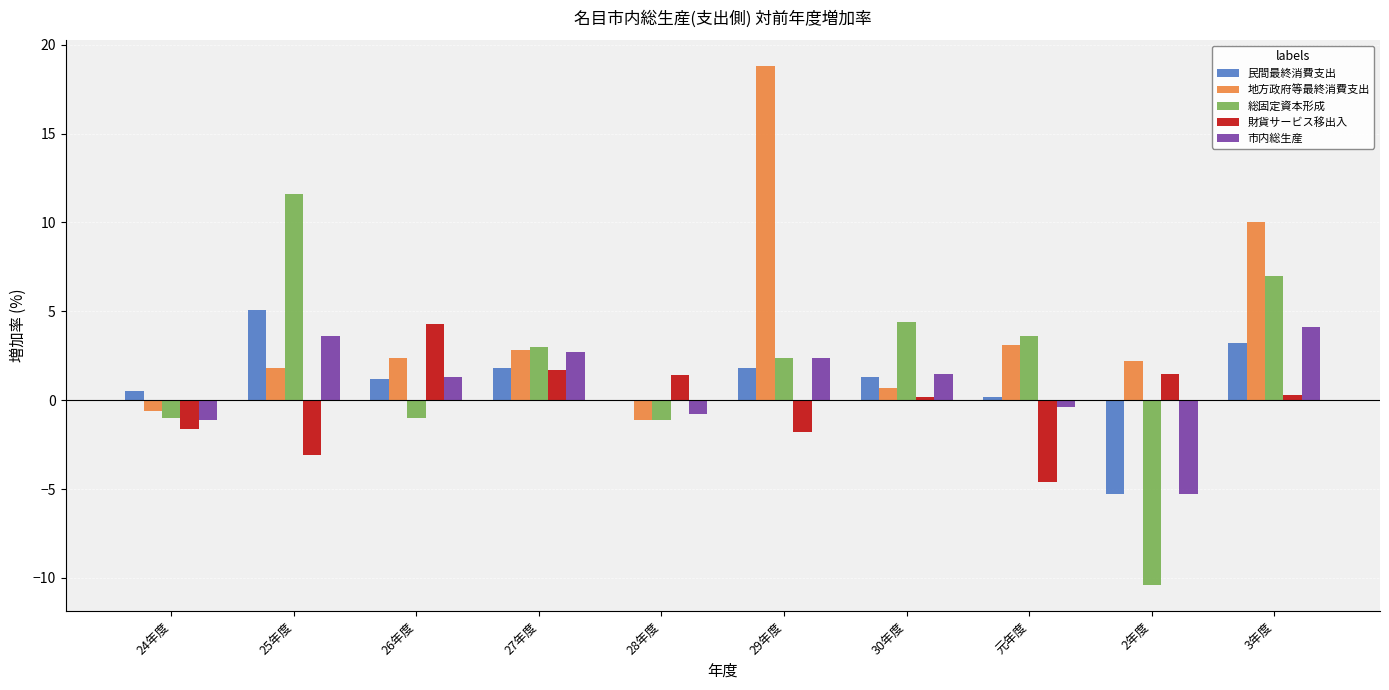

Does the chart contain stacked bars?

No